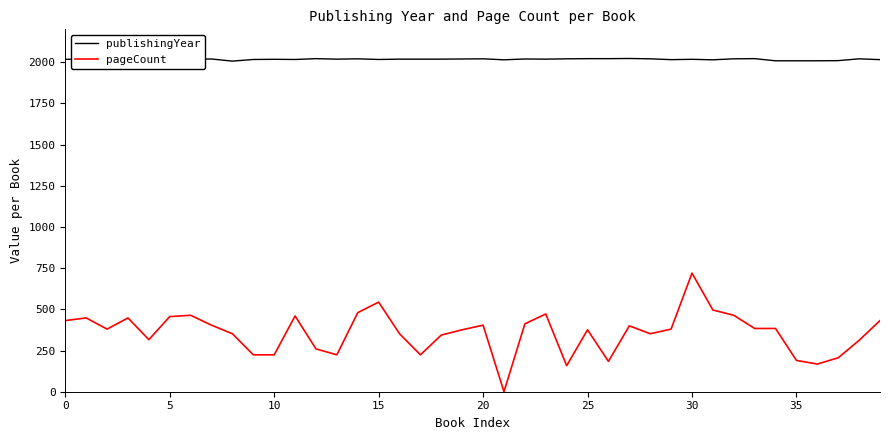

Which series has the widest spread of values?

pageCount